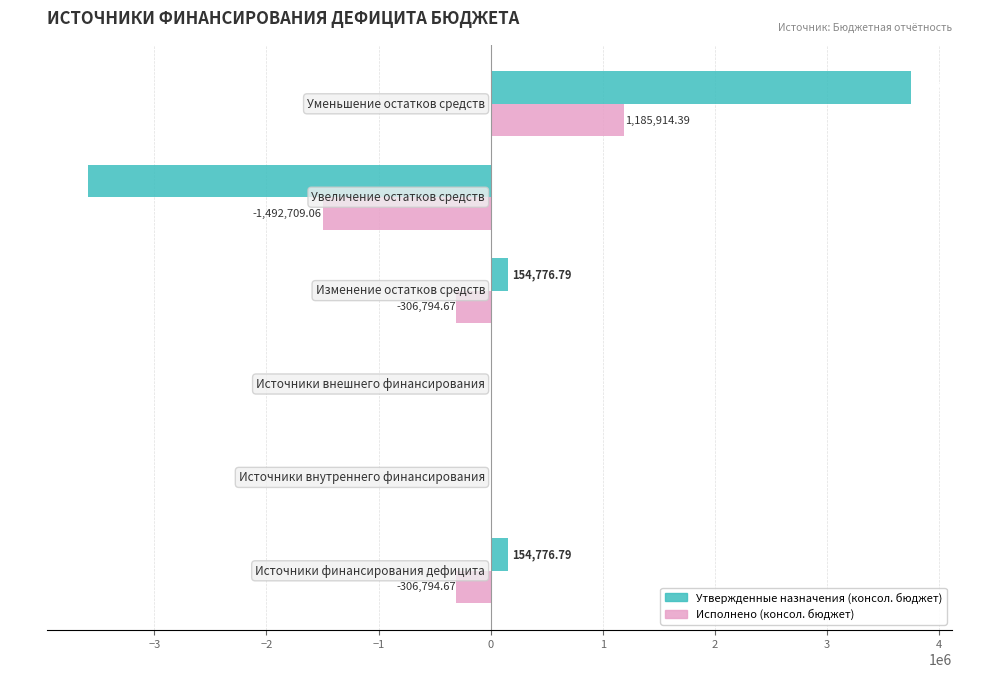

Which series has the largest total across all categories?

Утвержденные назначения (консол. бюджет)